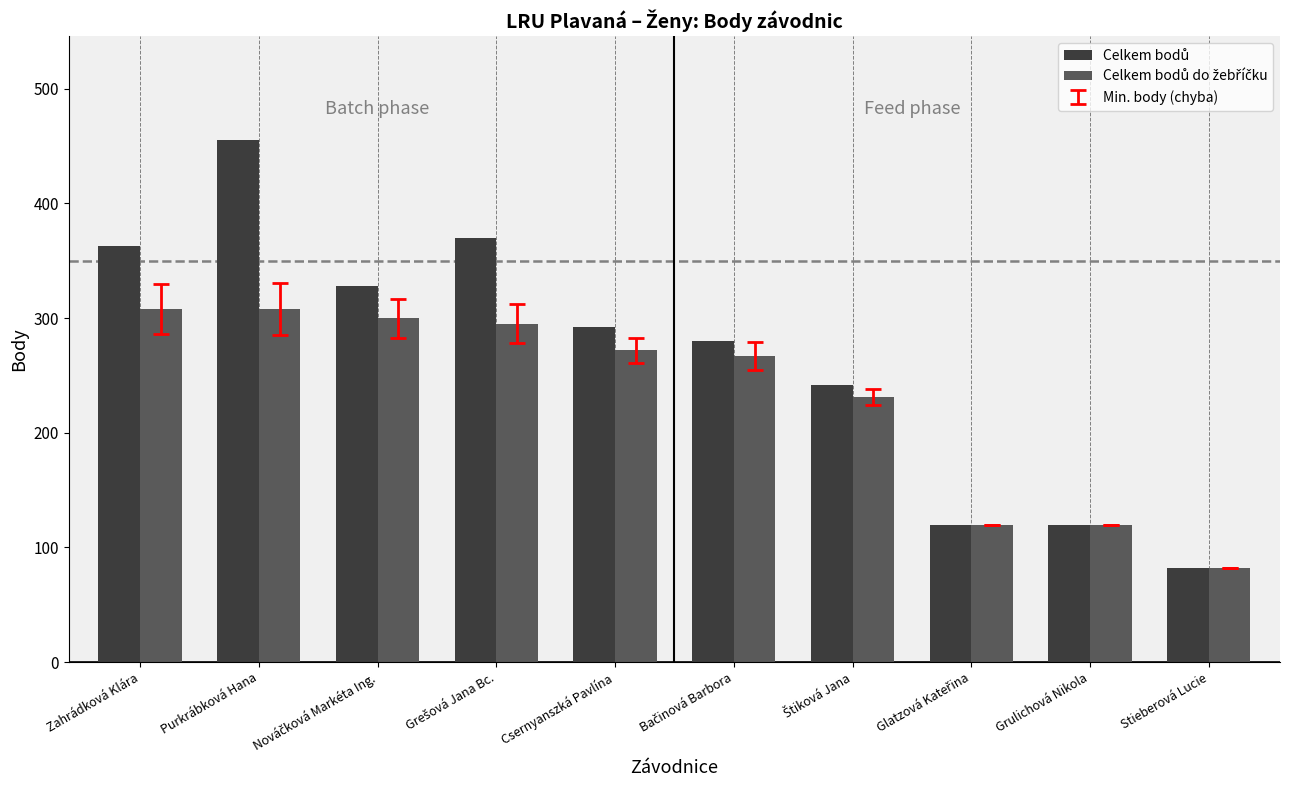

What is the maximum value shown in the chart?

455